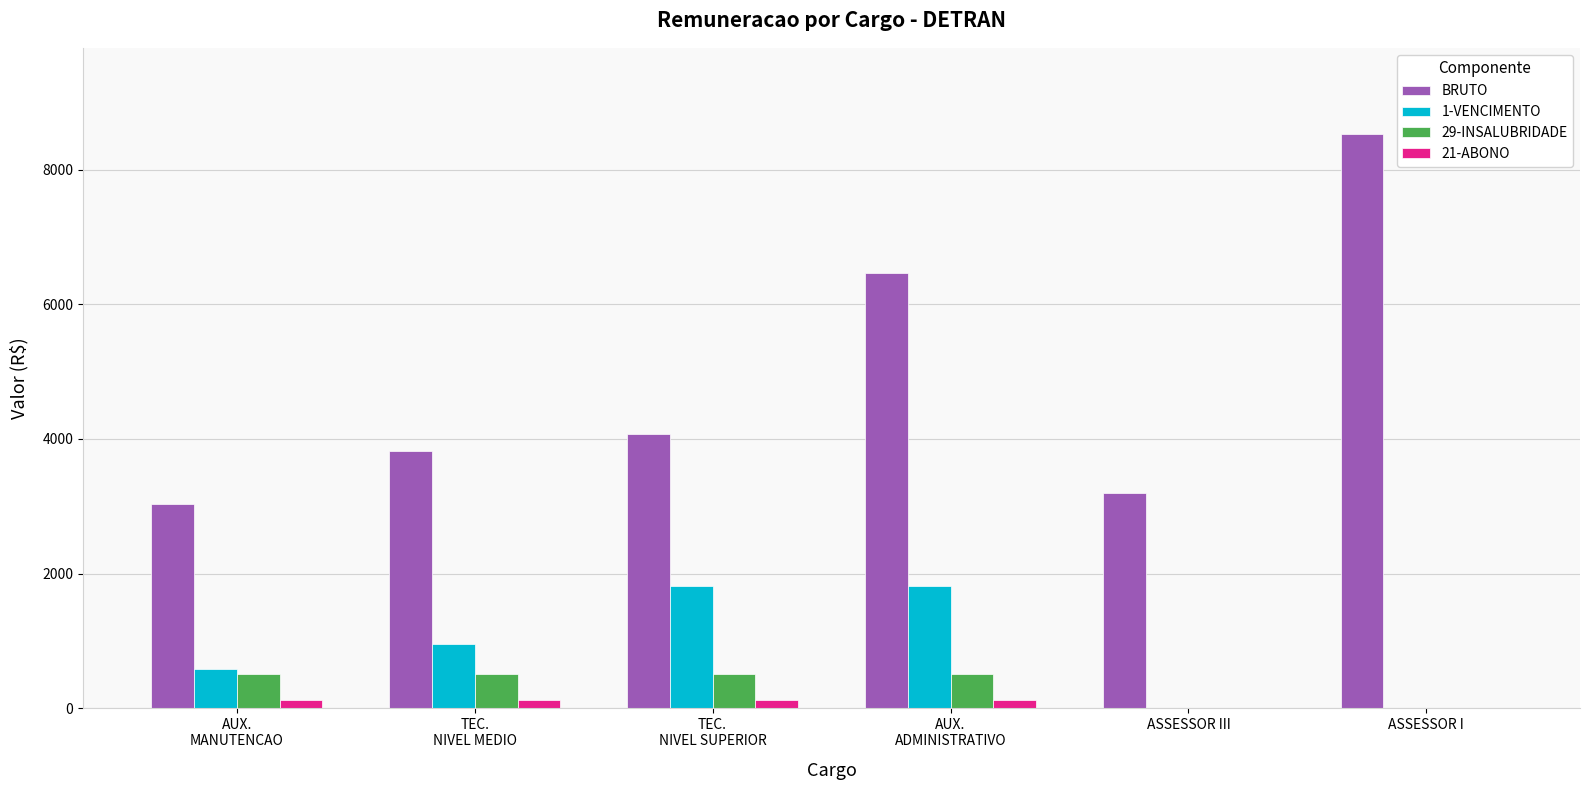

How many data points does each series have?

6